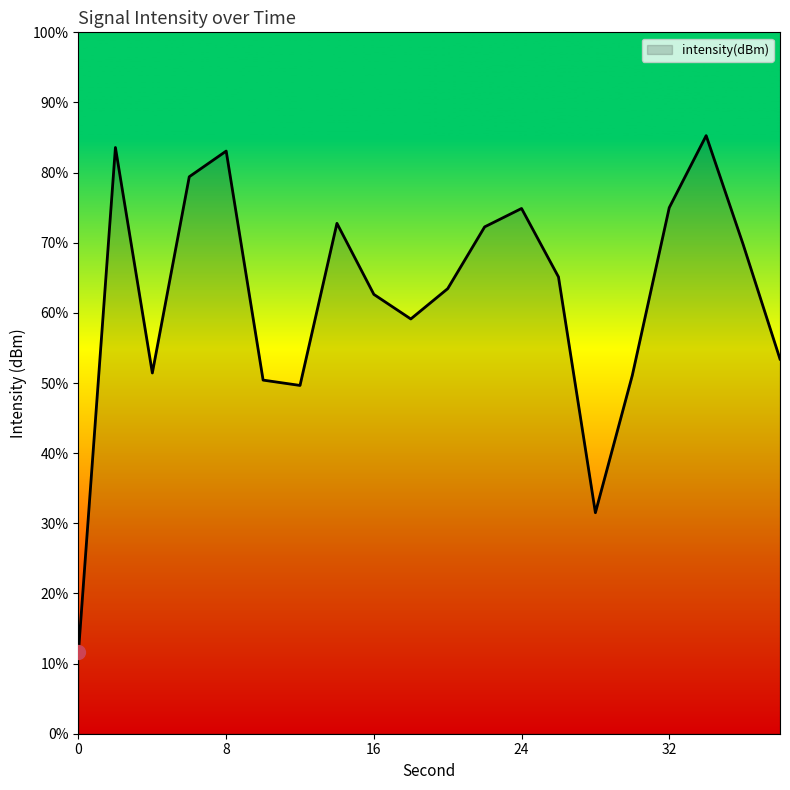

How many series are shown in this chart?

1